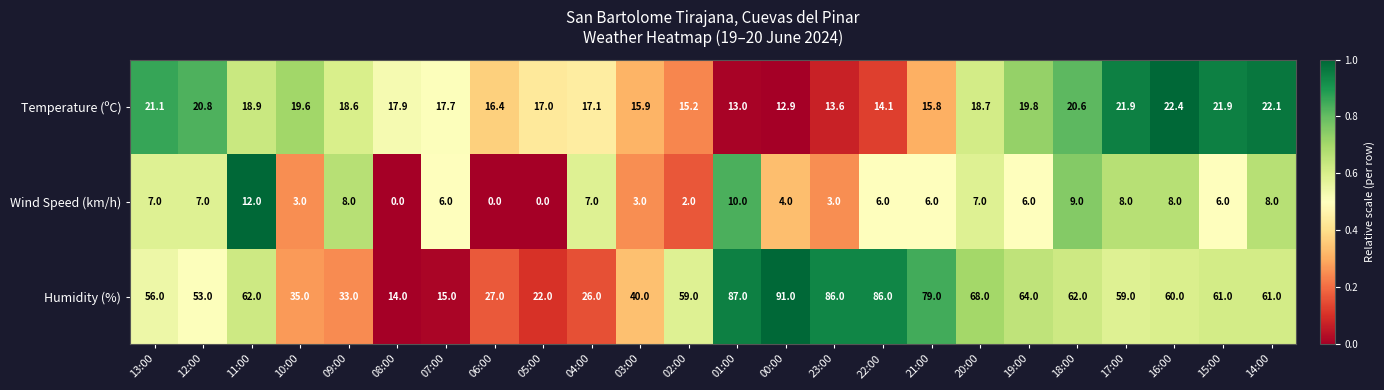

Rank the series by their average value, from lowest to highest.

Wind Speed (km/h), Temperature (ºC), Humidity (%)